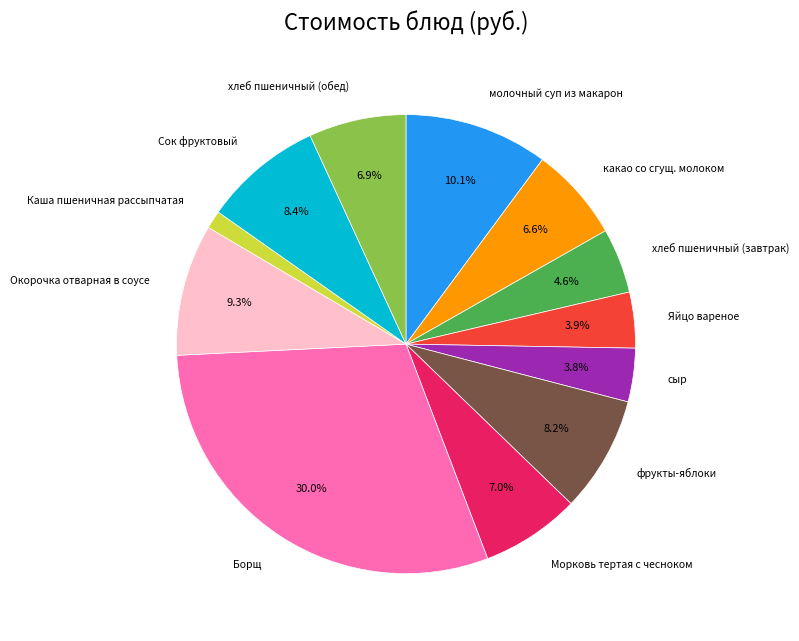

How many segments does this pie chart have?

12